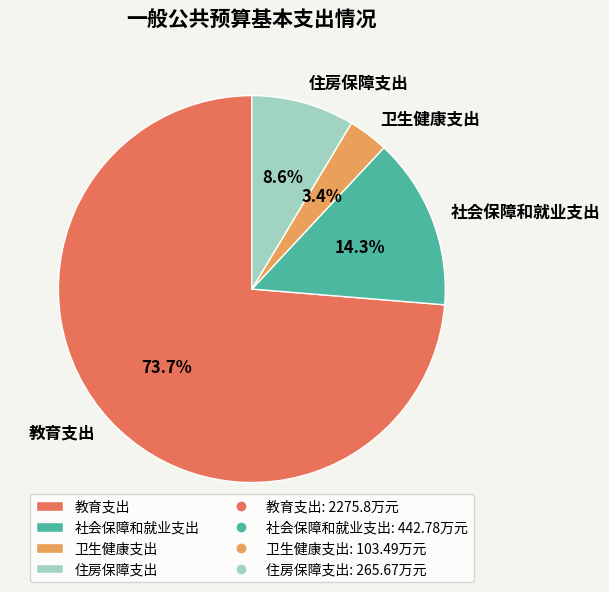

How many segments does this pie chart have?

4